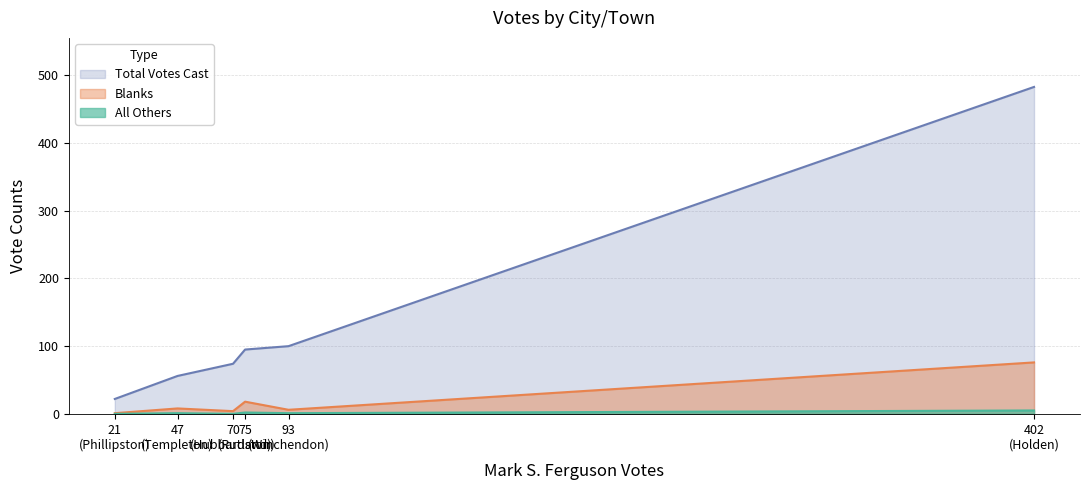

How many values in the All Others series are below 1?

2